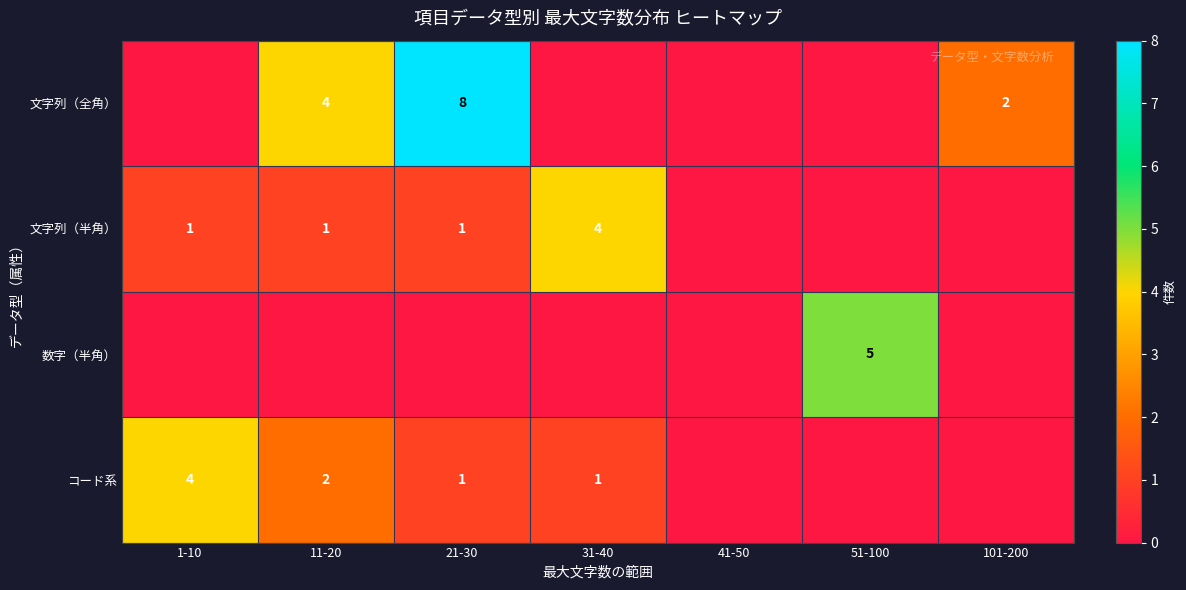

Is it true that コード系 equals 0 at 31-40?

False